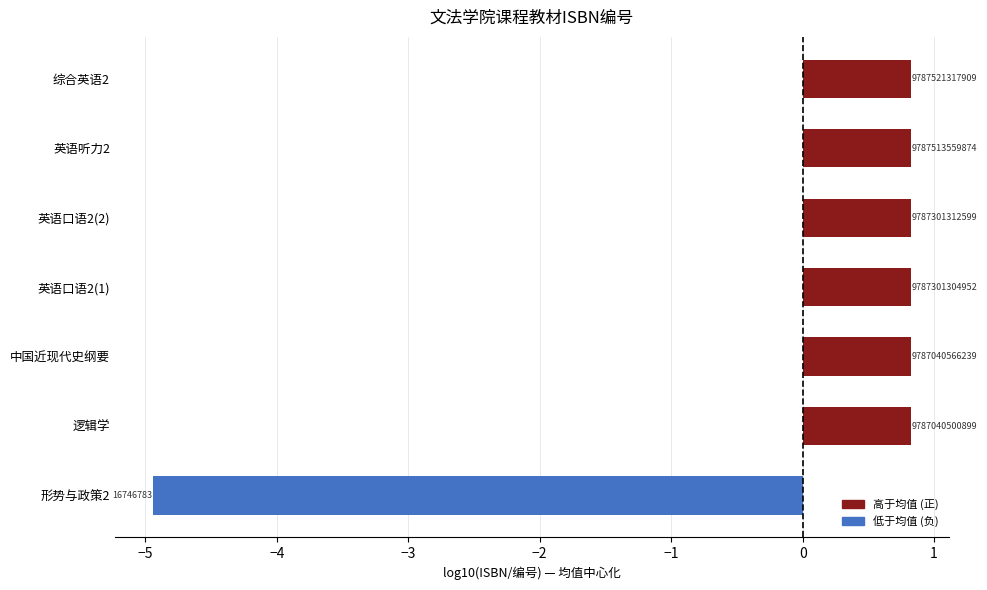

How many bars are there in total?

7